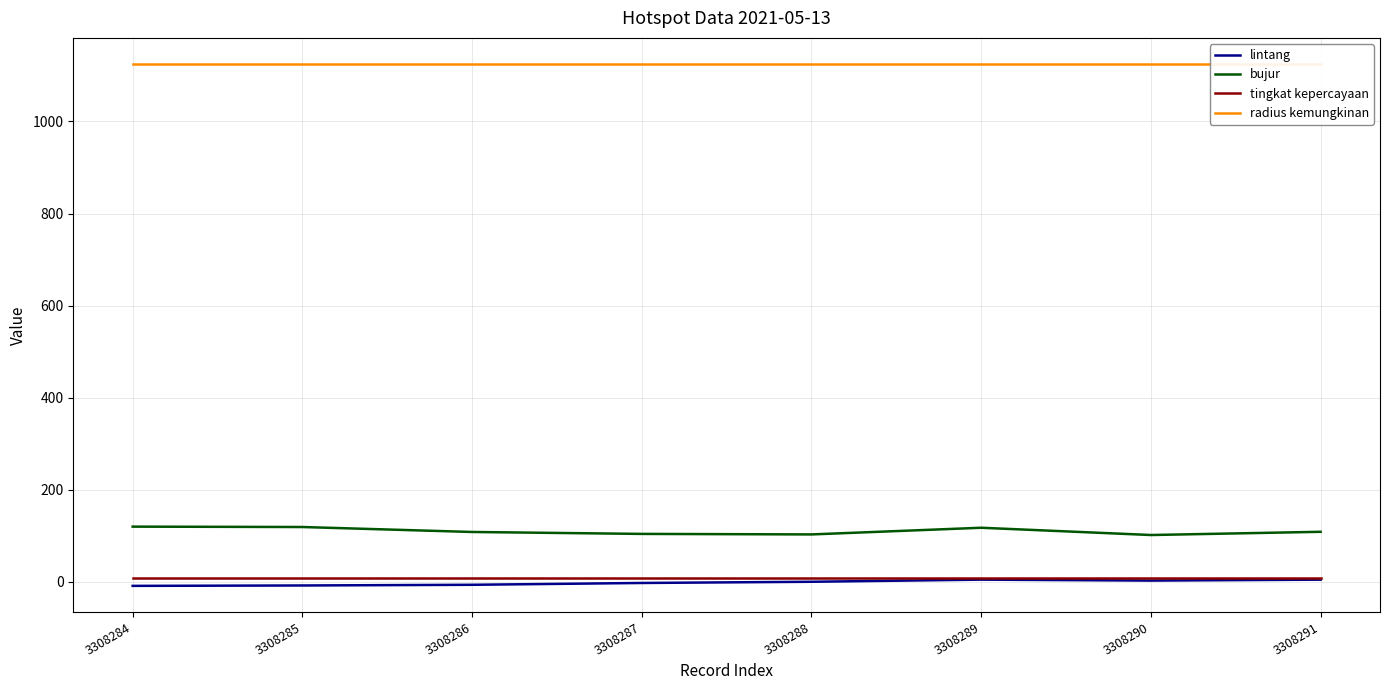

True or false: lintang and tingkat kepercayaan intersect in this chart.

False